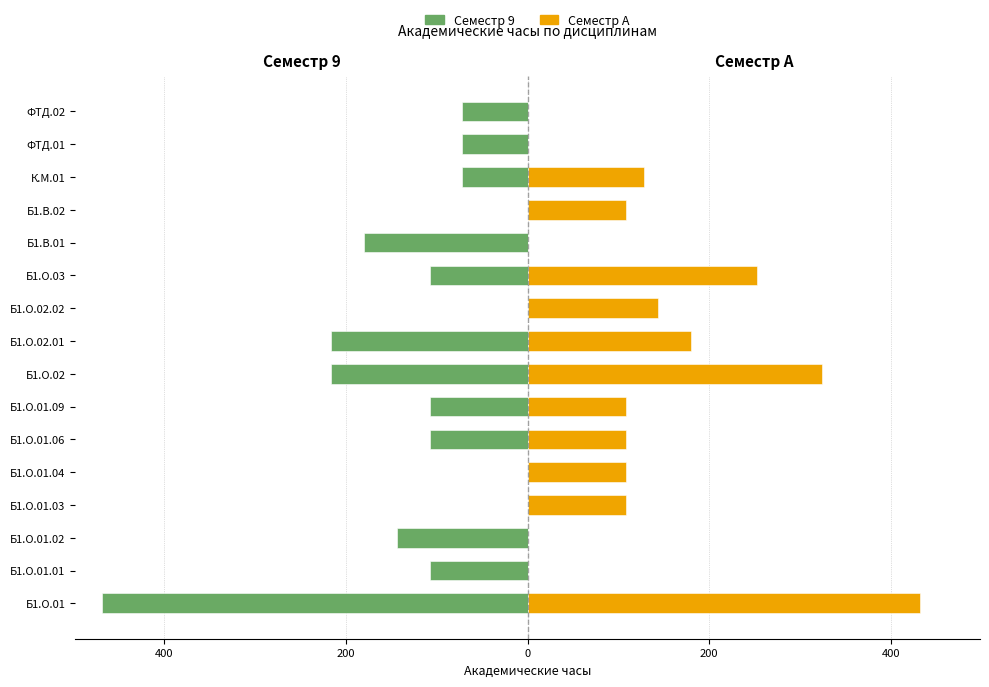

Is it true that Семестр A equals 36 at Б1.О.02.02?

False